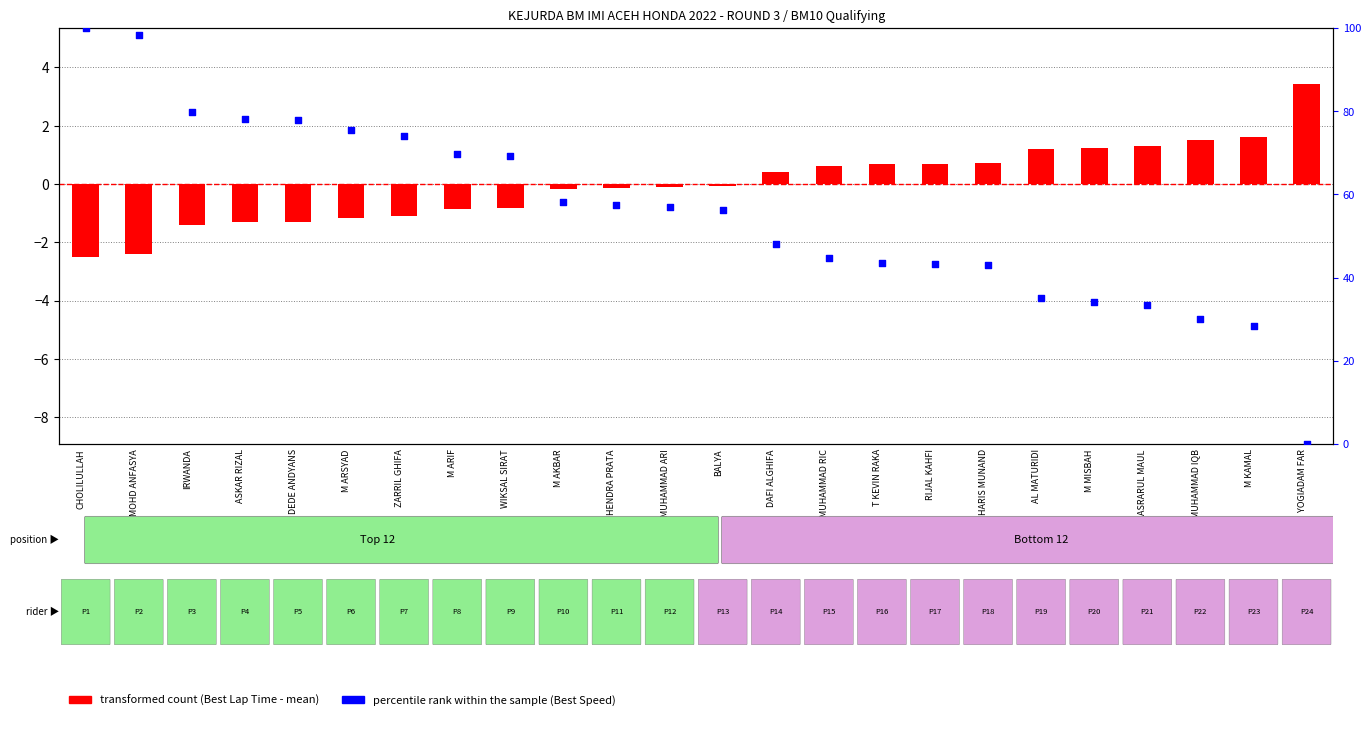

What is the total value across all series at ASKAR RIZAL?

76.7